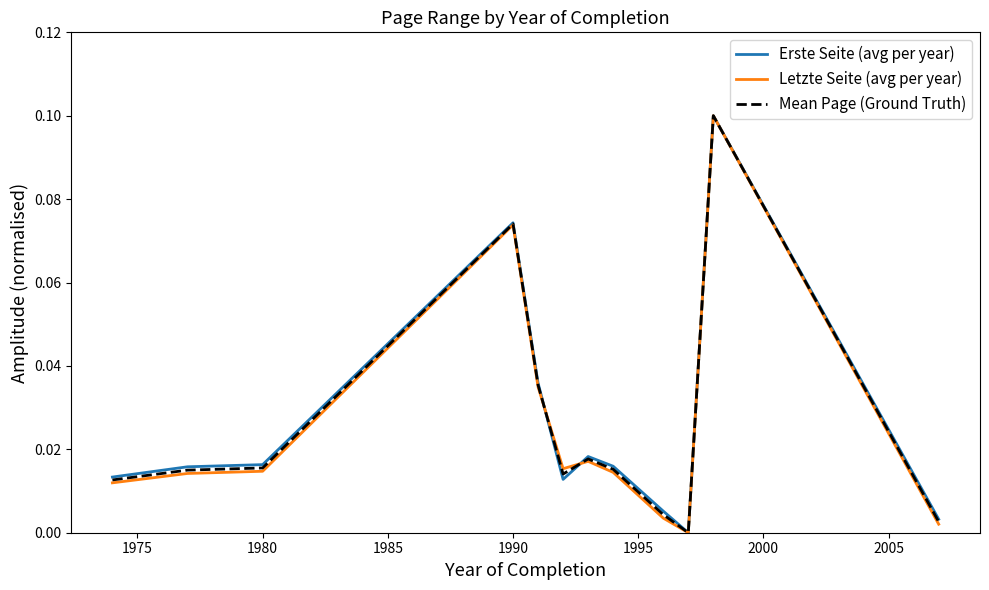

Does the chart have visible grid lines?

No